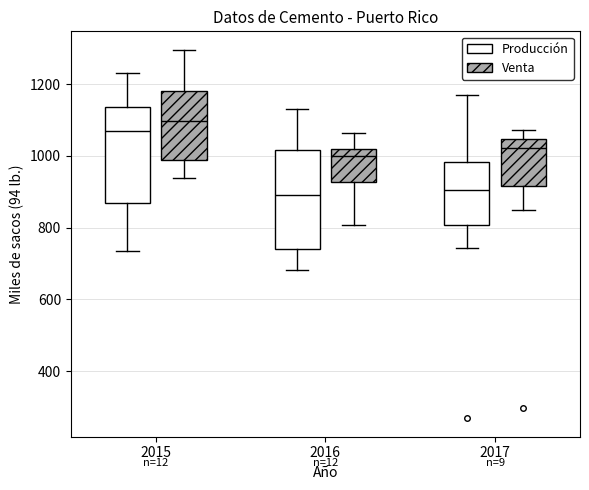

Reading left to right, transcribe this box plot: for each box, give where its median line is, the range the box spans, and where its two whiskers end, as read against the y-axis. The values are not printed on the chart, so give them approximately, as read against the axis.

2015 (Producción): median 1080, box 860 to 1140, whiskers 740 to 1240
2015 (Venta): median 1100, box 980 to 1180, whiskers 940 to 1300
2016 (Producción): median 900, box 740 to 1020, whiskers 680 to 1140
2016 (Venta): median 1000, box 920 to 1020, whiskers 800 to 1060
2017 (Producción): median 900, box 800 to 980, whiskers 740 to 1160
2017 (Venta): median 1020, box 920 to 1040, whiskers 840 to 1080